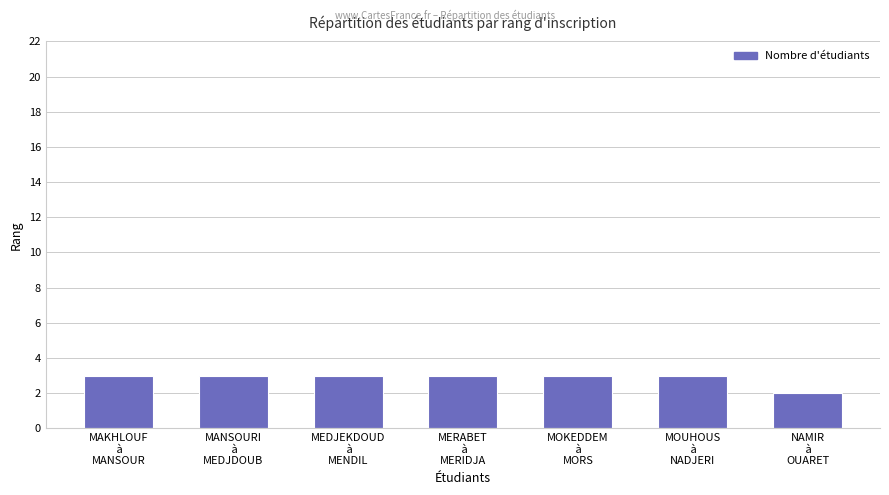

What is the smallest value displayed?

2